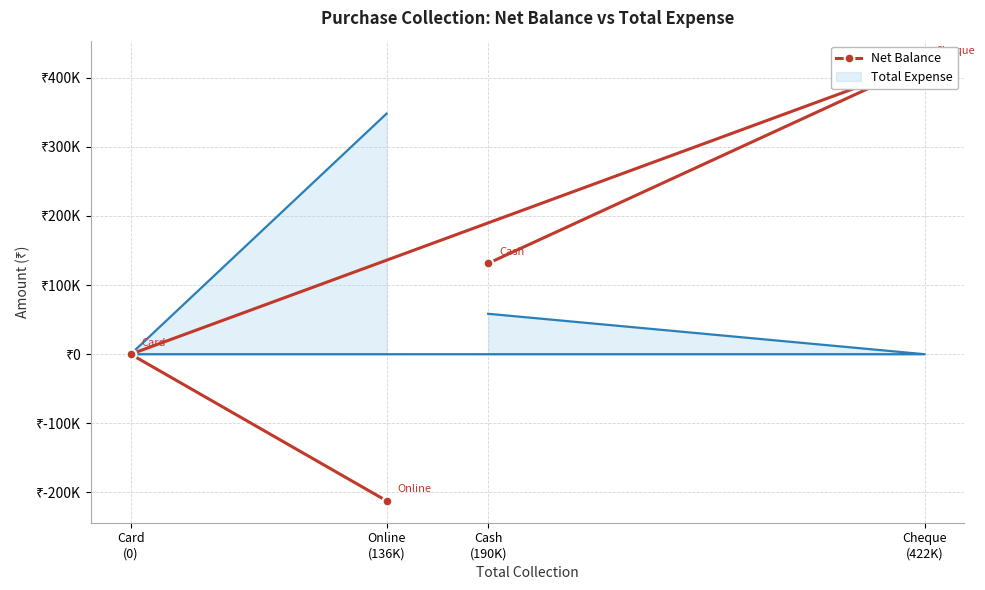

The chart shows a value of 422000 at Cheque
(422K). True or false?

True